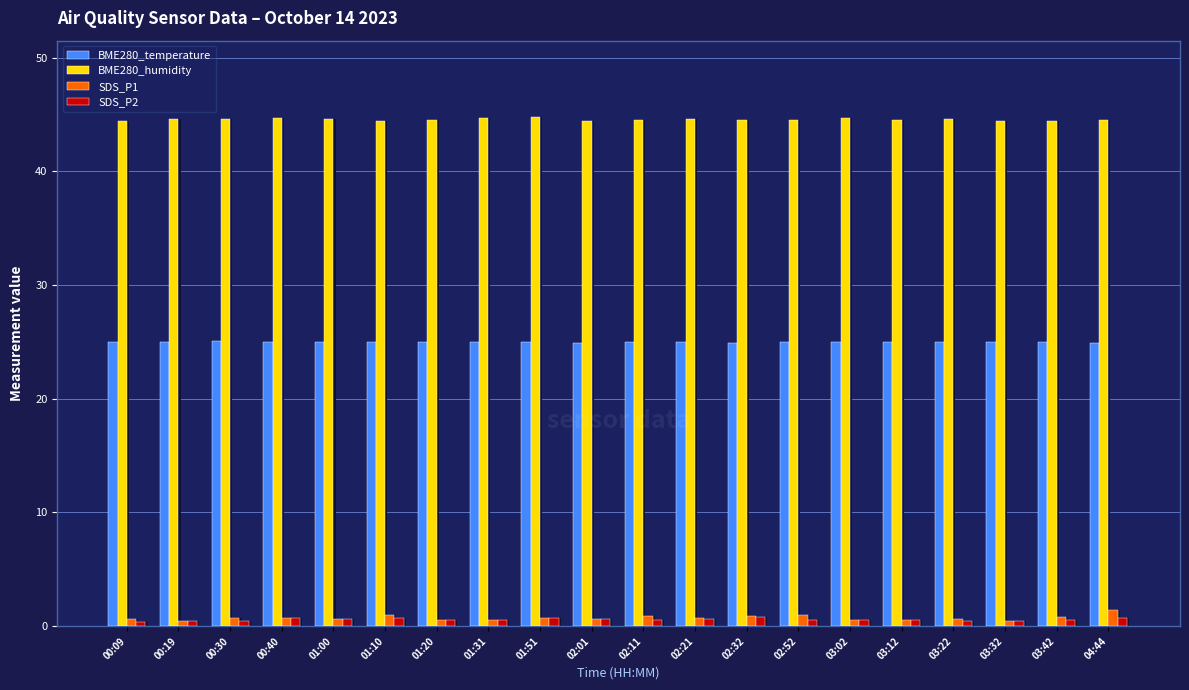

What is the average value of the SDS_P2 series?

0.6